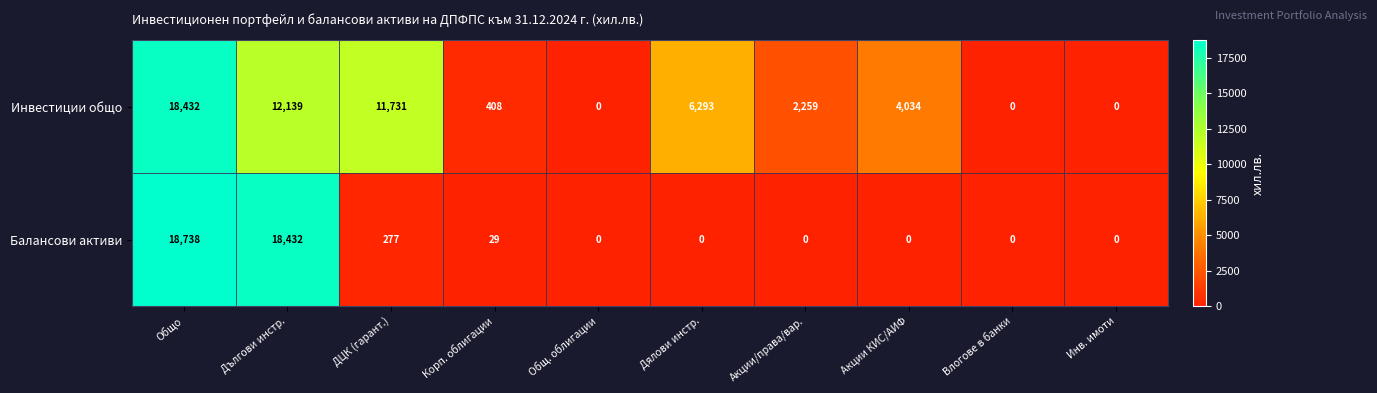

At which label is Балансови активи closest to 9369?

Дългови инстр.